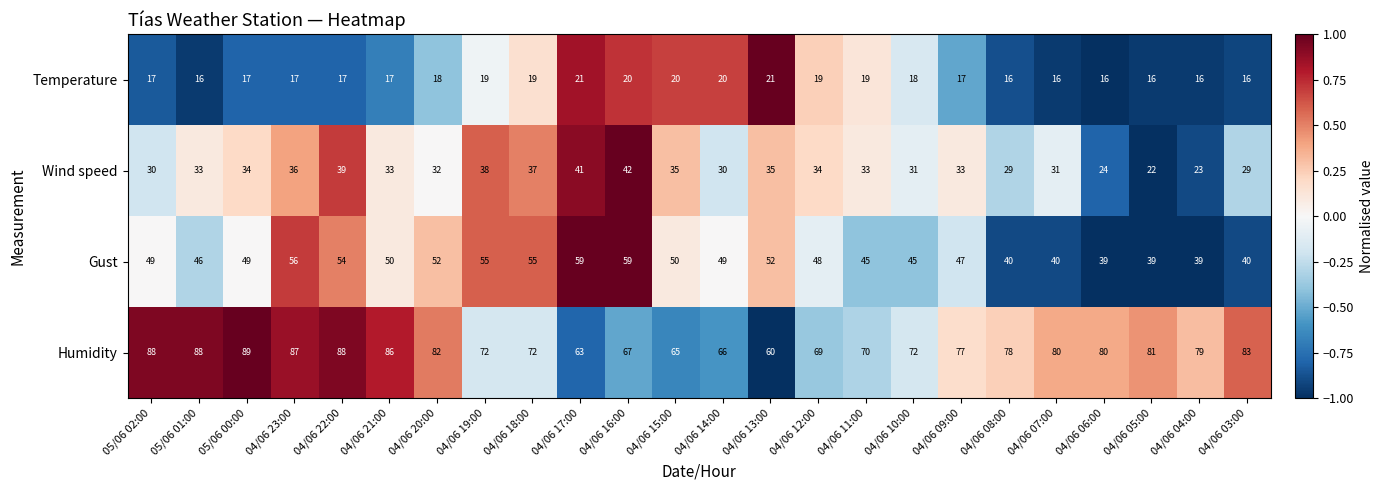

At which category is the sum across all series the highest?

04/06 22:00